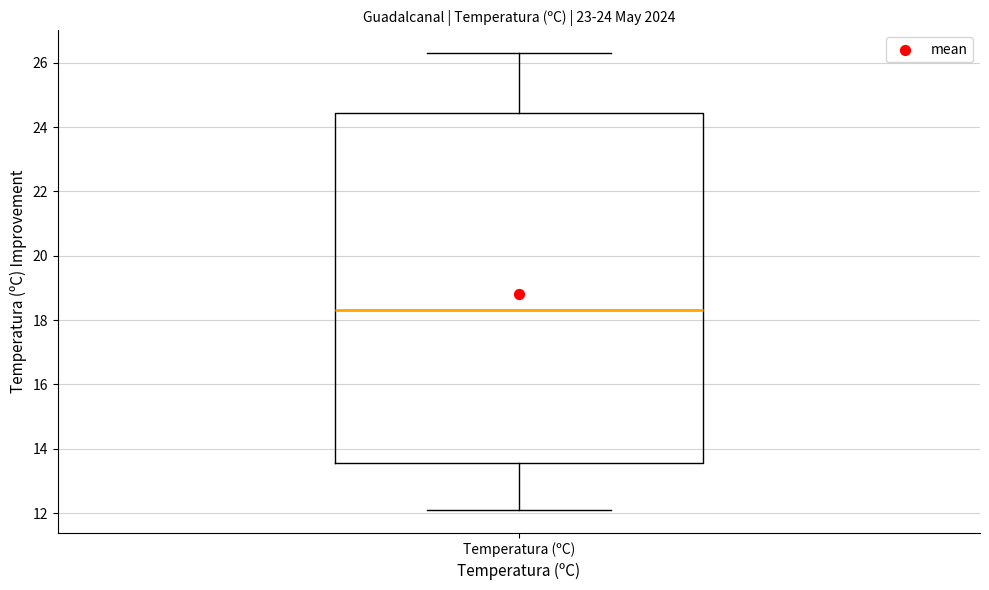

Transcribe this box plot: give where the median line is, the range the box spans, and where the two whiskers end, as read against the y-axis. The values are not printed on the chart, so give them approximately, as read against the axis.

median 18.4, box 13.6 to 24.4, whiskers 12.2 to 26.4